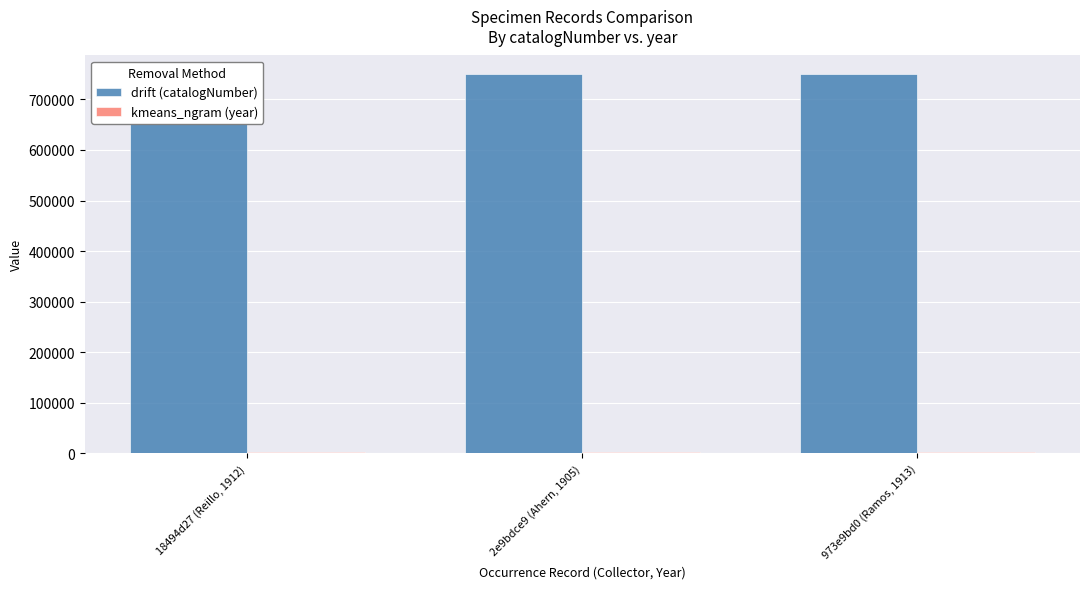

Which category has the lowest value in the kmeans_ngram (year) series?

2e9bdce9 (Ahern, 1905)